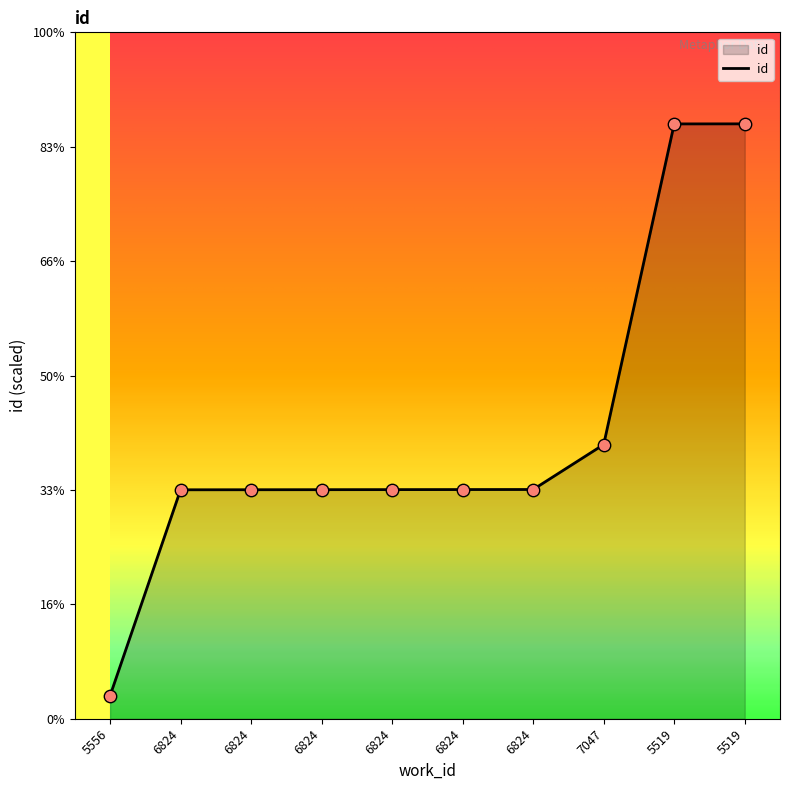

Approximately how many times larger is the value at 5519 compared to 6824?

2.6